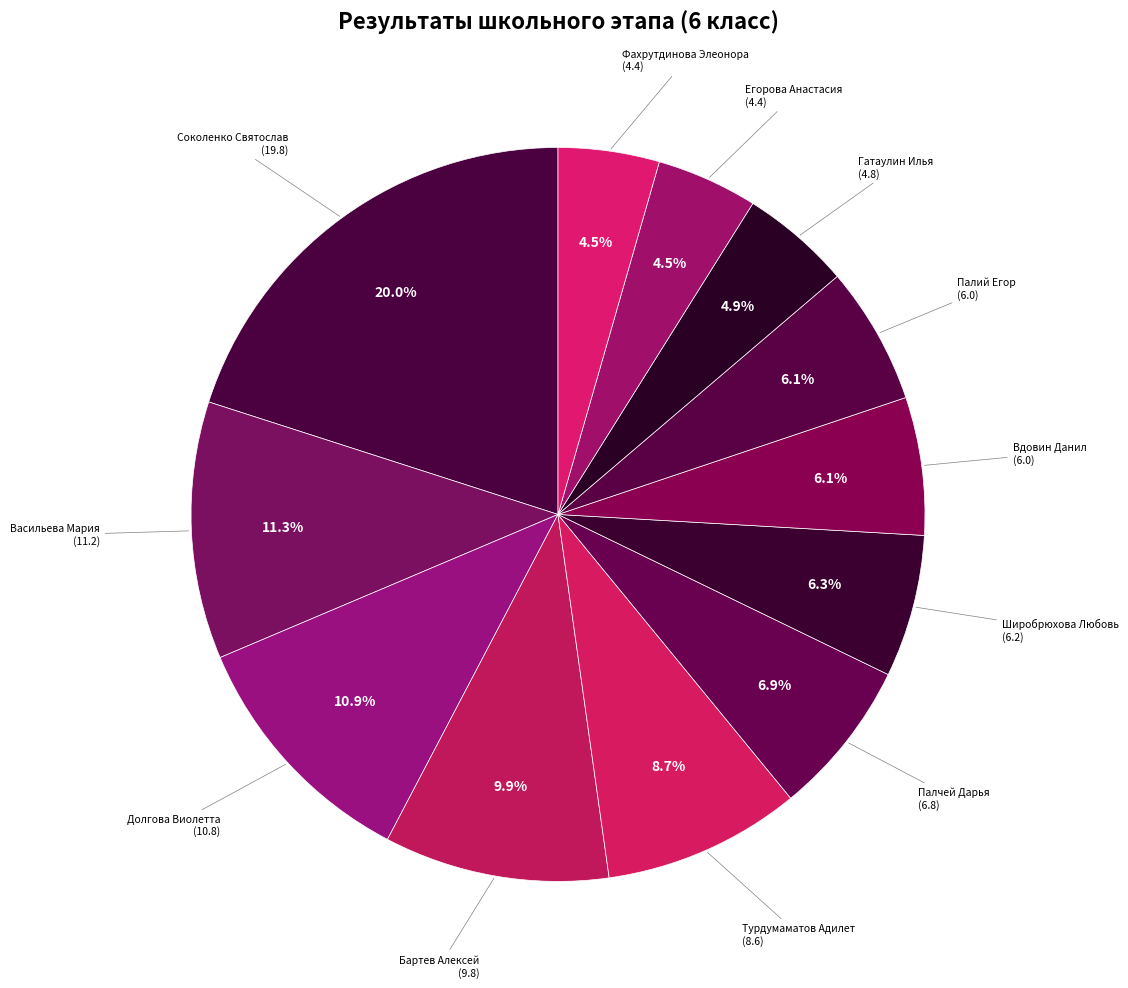

To the nearest percent, what is the difference between the largest and smallest slice percentages?

16%